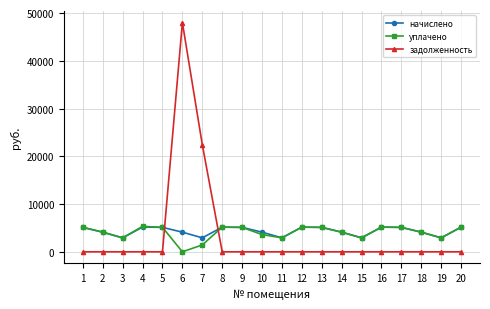

The уплачено series shows 2922.8 at 11. True or false?

True